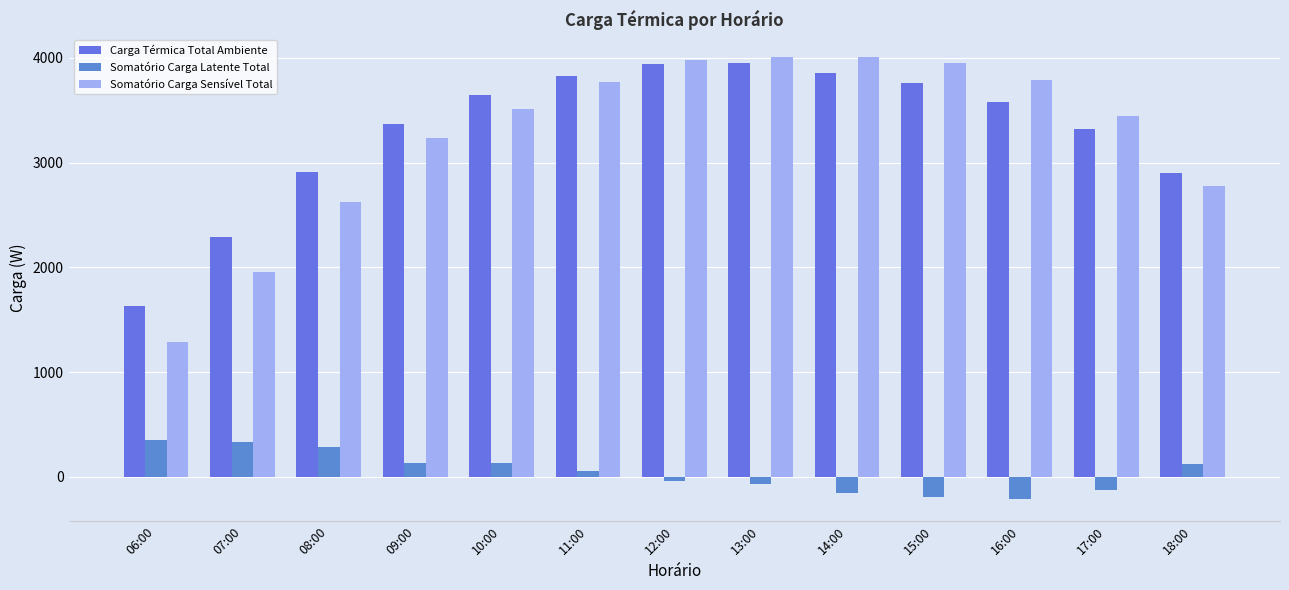

Does the chart contain any negative values?

Yes